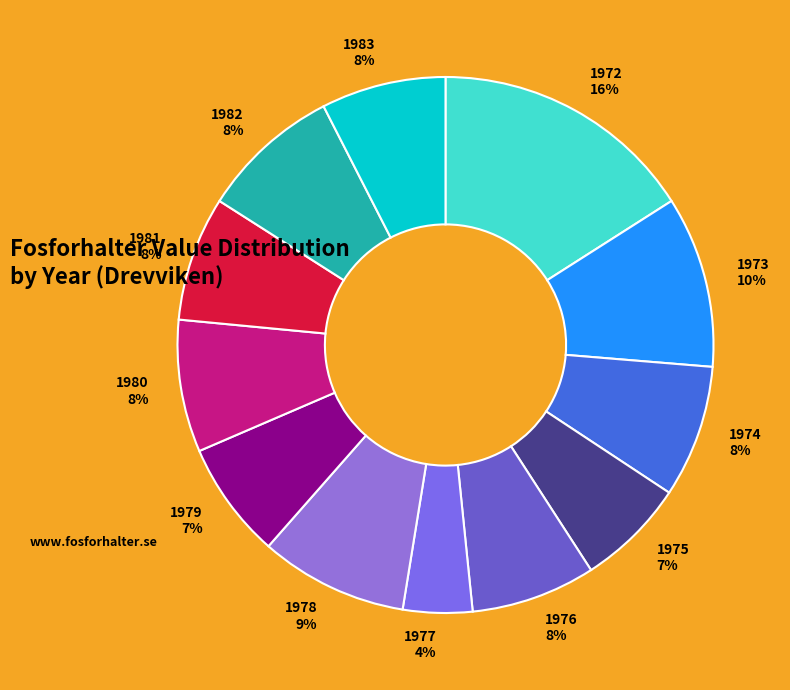

Do 1977 and 1978 together represent more than half of the pie?

No